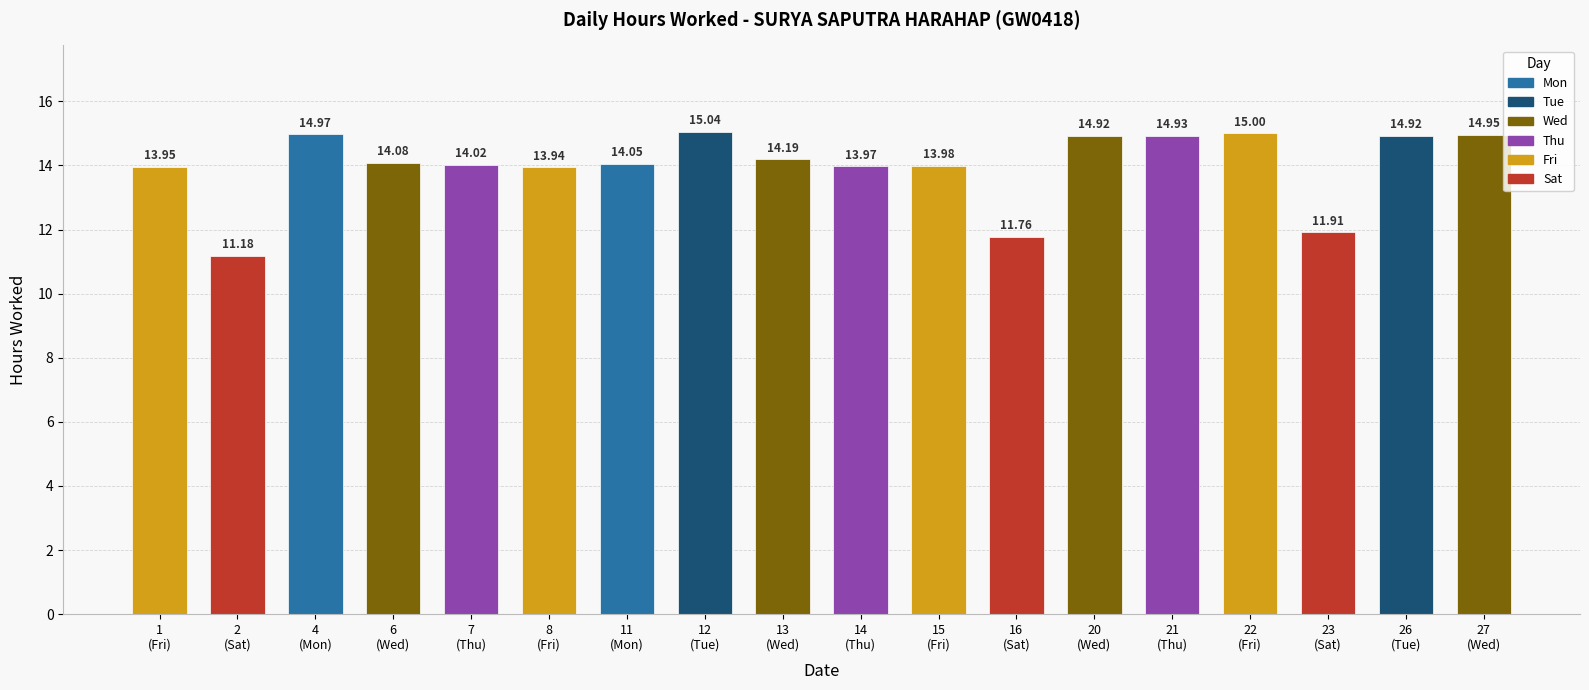

Which label corresponds to the smallest value in the chart?

2
(Sat)